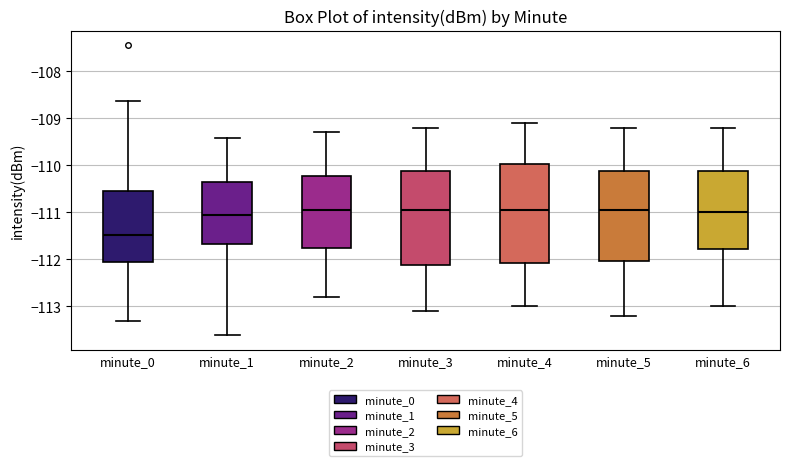

Which box has the lowest median line?

minute_0